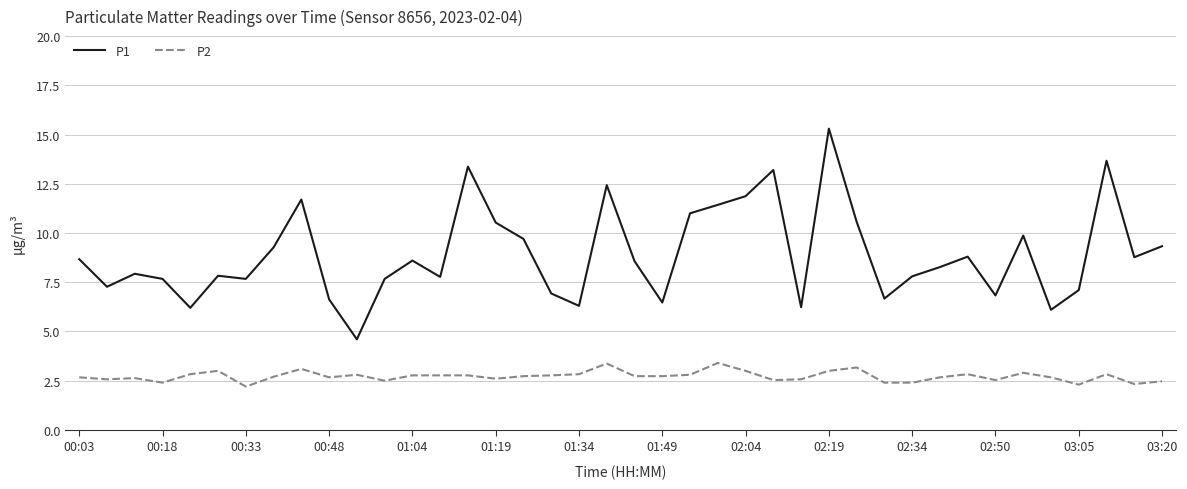

Rank the series by their maximum value, from lowest to highest.

P2, P1